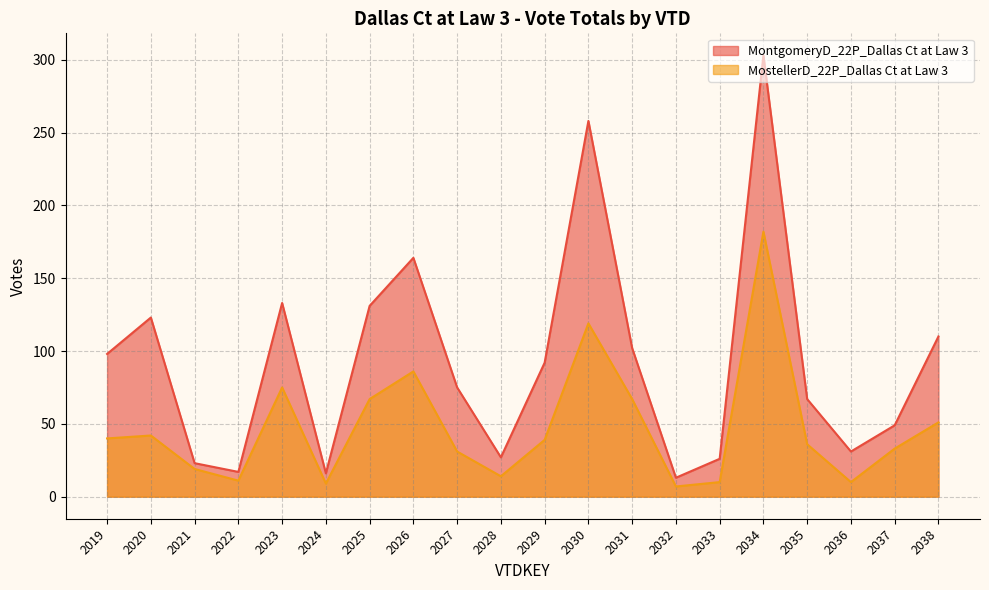

True or false: MostellerD_22P_Dallas Ct at Law 3 and MontgomeryD_22P_Dallas Ct at Law 3 cross at least once.

False